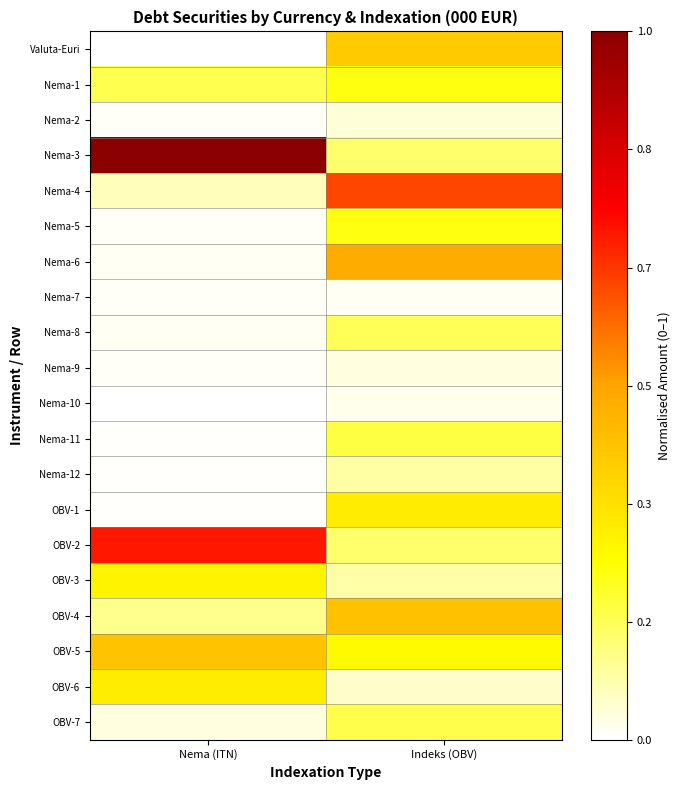

Reading right to left, what are all the values shown in this chart?

Valuta-Euri: Indeks (OBV)=0.4	Nema (ITN)=0.0
Nema-1: Indeks (OBV)=0.2	Nema (ITN)=0.2
Nema-2: Indeks (OBV)=0.0	Nema (ITN)=0.0
Nema-3: Indeks (OBV)=0.1	Nema (ITN)=1.0
Nema-4: Indeks (OBV)=0.6	Nema (ITN)=0.1
Nema-5: Indeks (OBV)=0.2	Nema (ITN)=0.0
Nema-6: Indeks (OBV)=0.5	Nema (ITN)=0.0
Nema-7: Indeks (OBV)=0.0	Nema (ITN)=0.0
Nema-8: Indeks (OBV)=0.2	Nema (ITN)=0.0
Nema-9: Indeks (OBV)=0.0	Nema (ITN)=0.0
Nema-10: Indeks (OBV)=0.0	Nema (ITN)=0.0
Nema-11: Indeks (OBV)=0.2	Nema (ITN)=0.0
Nema-12: Indeks (OBV)=0.1	Nema (ITN)=0.0
OBV-1: Indeks (OBV)=0.3	Nema (ITN)=0.0
OBV-2: Indeks (OBV)=0.1	Nema (ITN)=0.7
OBV-3: Indeks (OBV)=0.1	Nema (ITN)=0.3
OBV-4: Indeks (OBV)=0.4	Nema (ITN)=0.1
OBV-5: Indeks (OBV)=0.3	Nema (ITN)=0.4
OBV-6: Indeks (OBV)=0.1	Nema (ITN)=0.3
OBV-7: Indeks (OBV)=0.2	Nema (ITN)=0.0